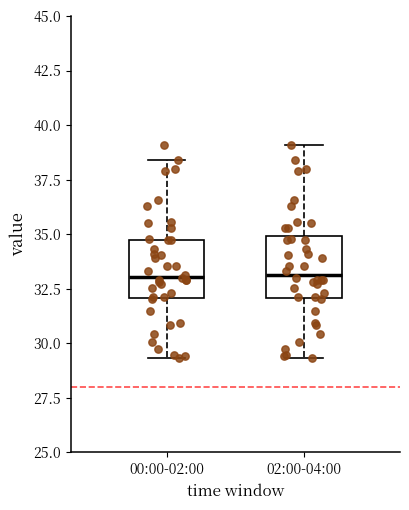

Where does the upper whisker of the box for 00:00-02:00 end on the y-axis? The values are not printed on the chart, so give them approximately, as read against the axis.

38.5